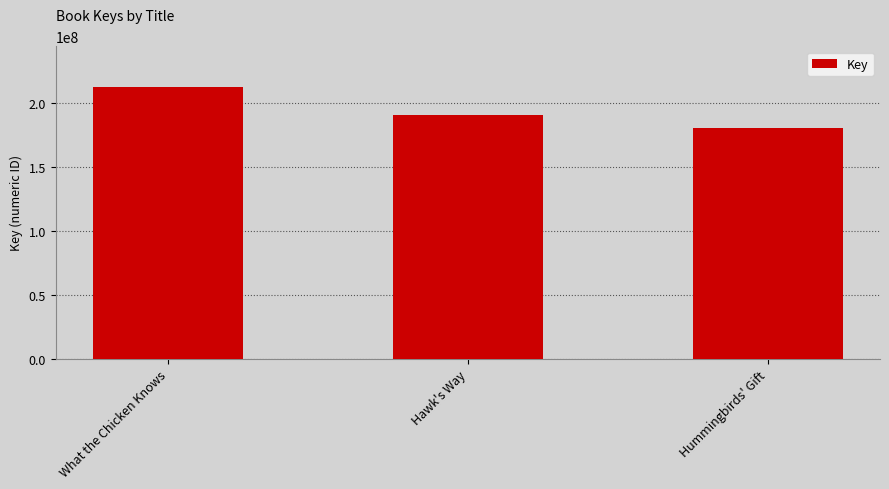

Between Hummingbirds' Gift and What the Chicken Knows, which is larger?

What the Chicken Knows